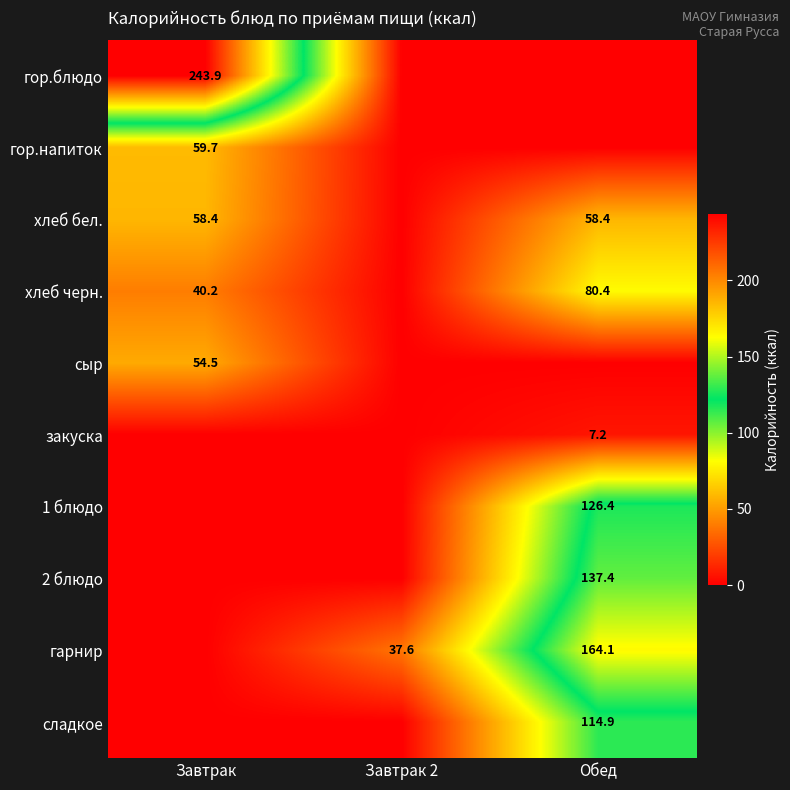

The хлеб бел. series shows 58.4 at Обед. True or false?

True